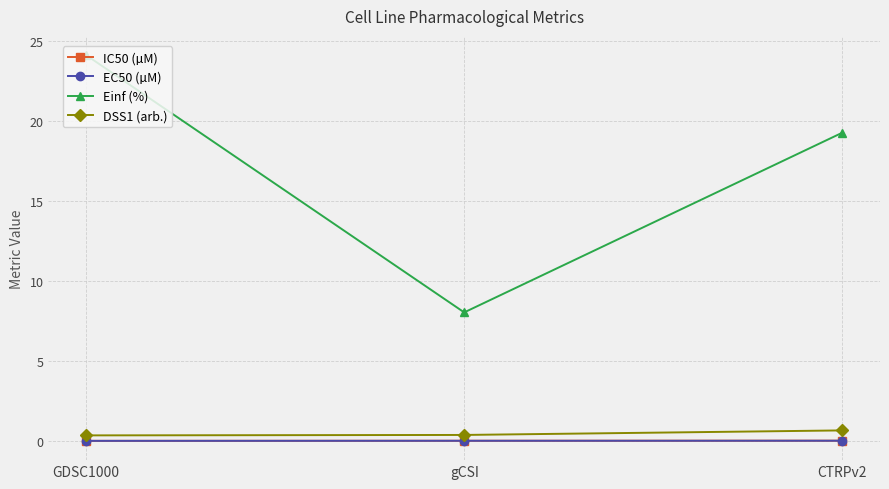

Which category has the lowest value in the Einf (%) series?

gCSI